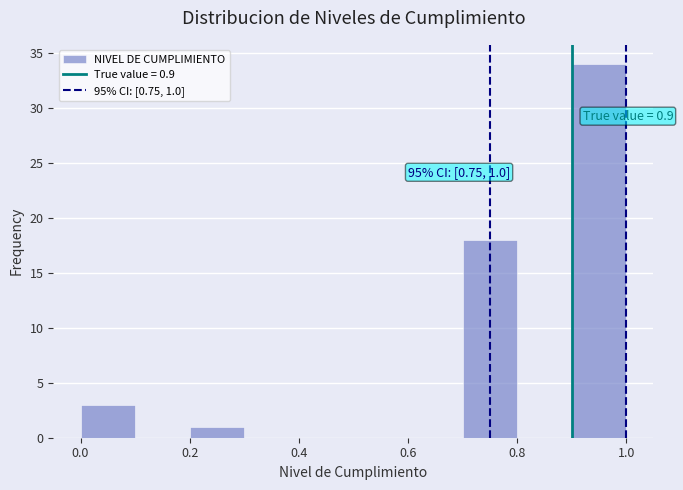

Over which range of the x-axis is the bar tallest?

0.9 to 1.0